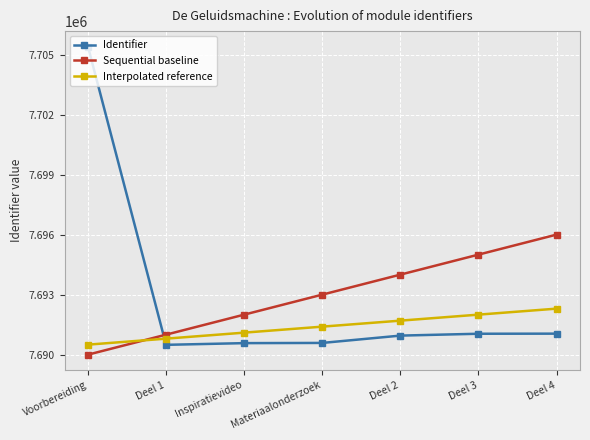

What is the sum of all Identifier values?

53850101